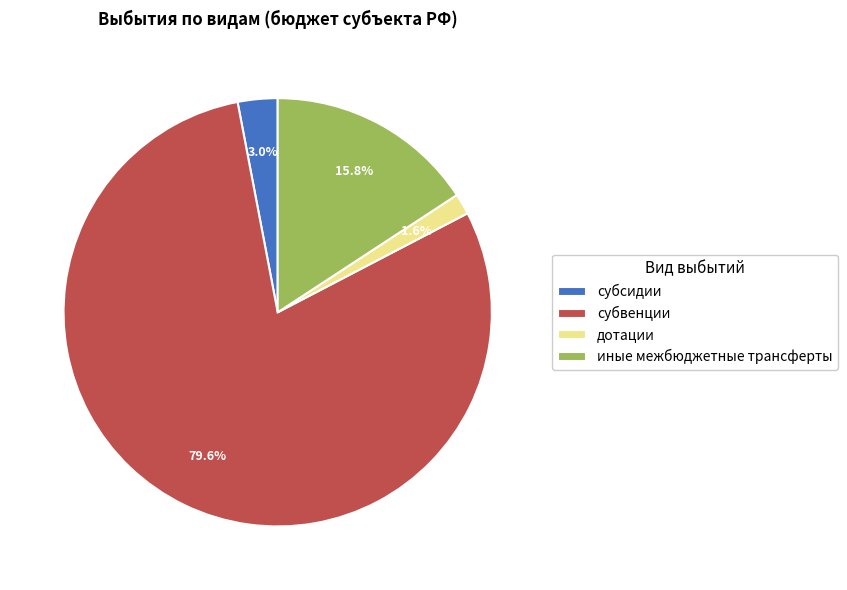

Which category accounts for the majority?

субвенции